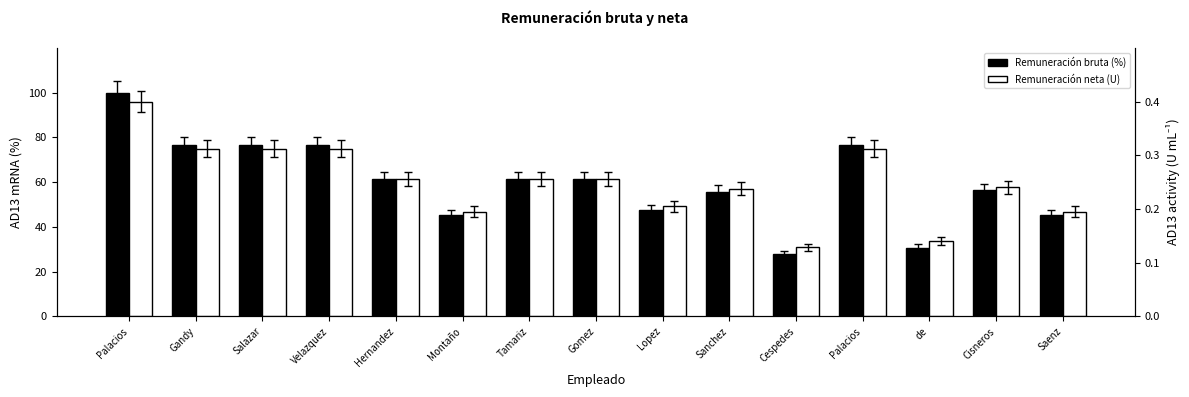

Is it true that Remuneración neta (U mL⁻¹) equals 0.3 at Lopez?

False